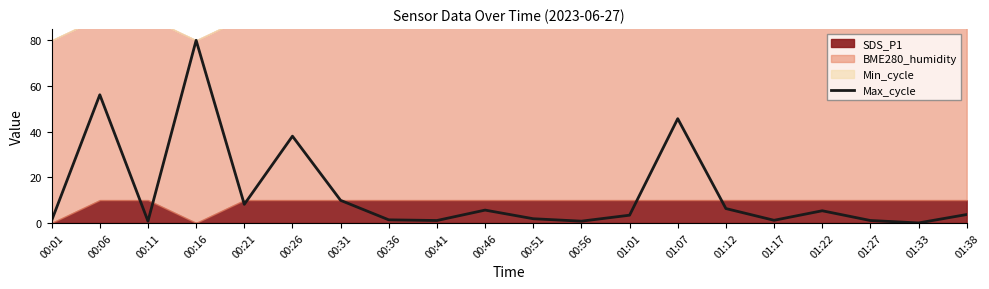

What is the difference between the values at 00:26 and 00:06?

18.1